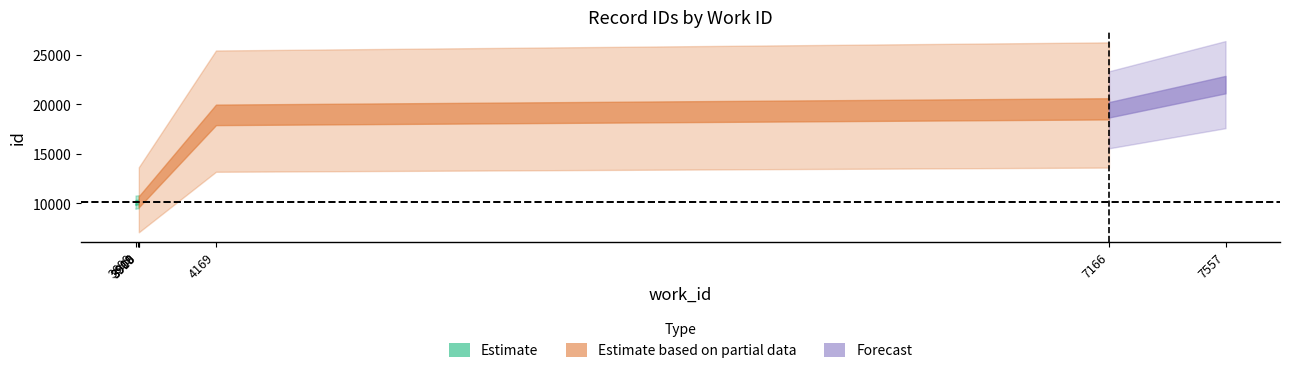

True or false: id has more than 0 interior local peaks.

False